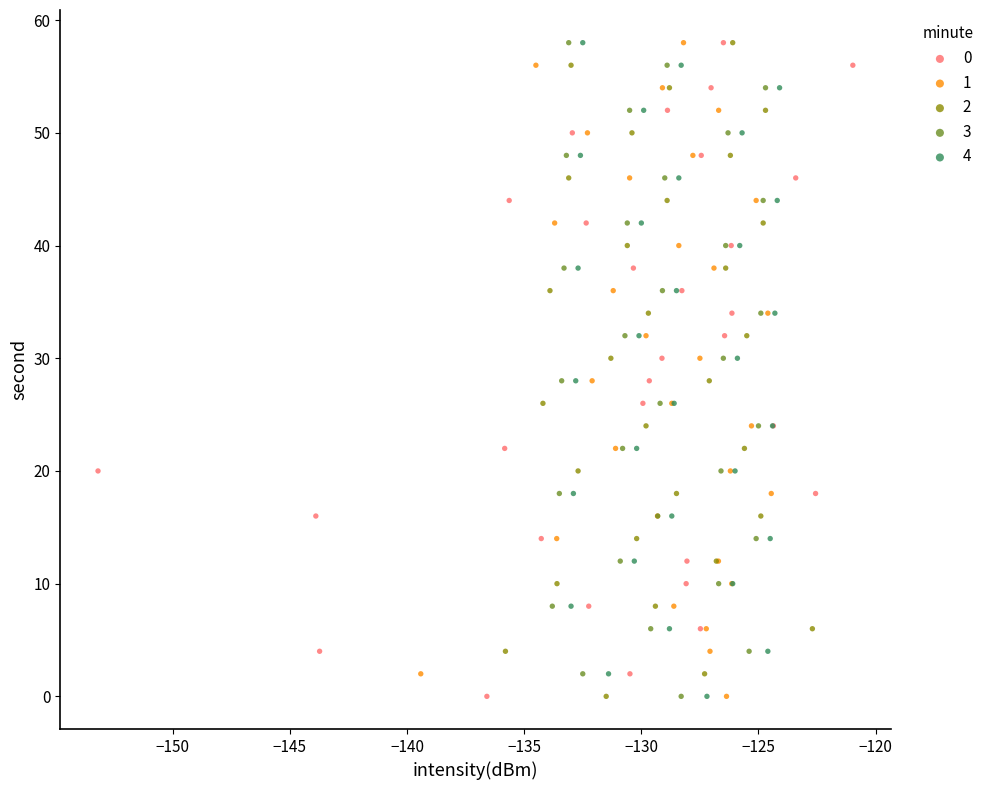

What are all the series names shown in the legend?

0, 1, 2, 3, 4